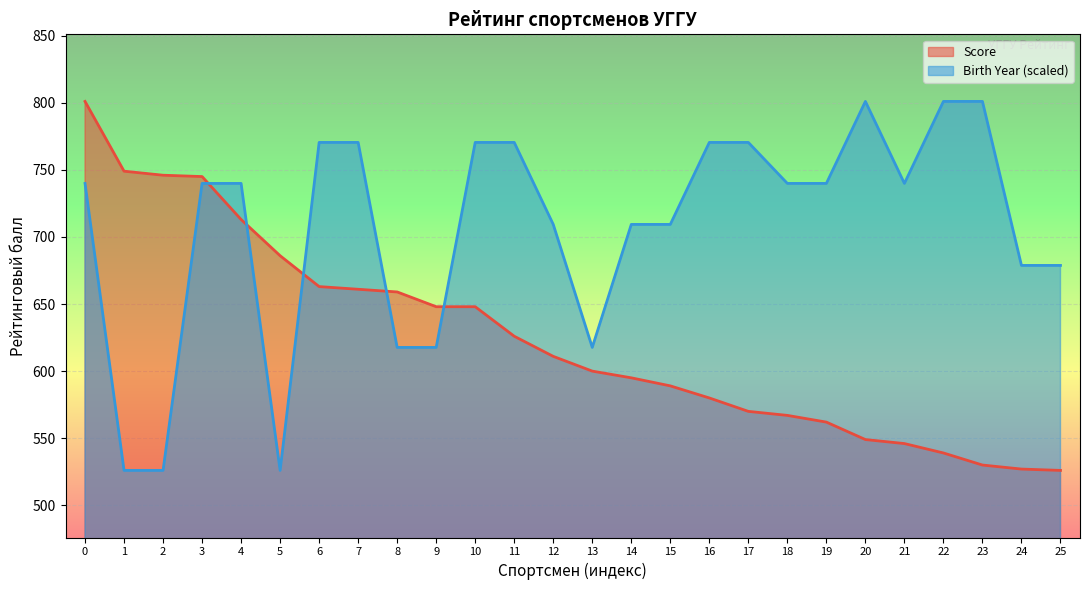

Is the value of Score at 1 greater than the value of Birth Year (scaled) at 21?

Yes